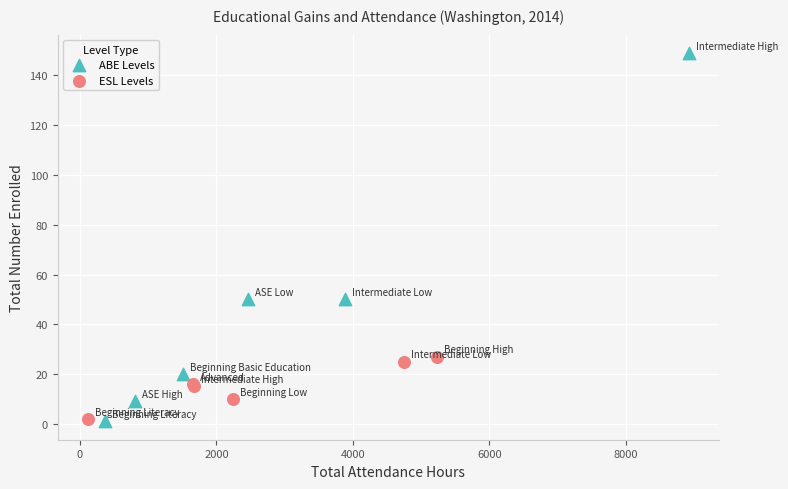

Which series has the largest Y range (max minus min)?

ABE Levels